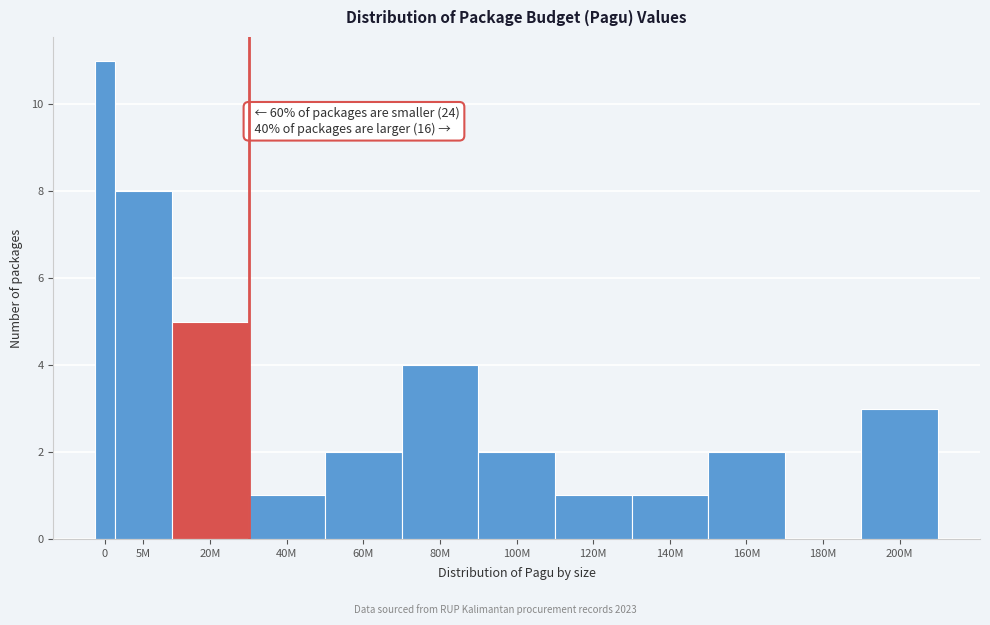

Reading left to right, extract all data points from this chart.

0=11	5M=8	20M=5	40M=1	60M=2	80M=4	100M=2	120M=1	140M=1	160M=2	180M=0	200M=3